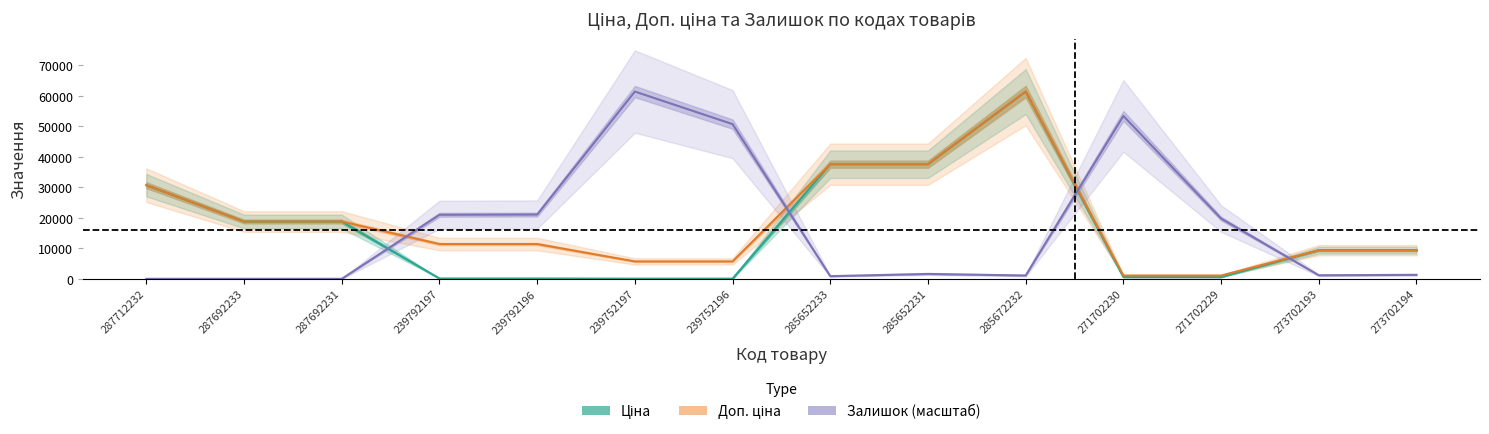

At which category is the sum across all series the highest?

285672232